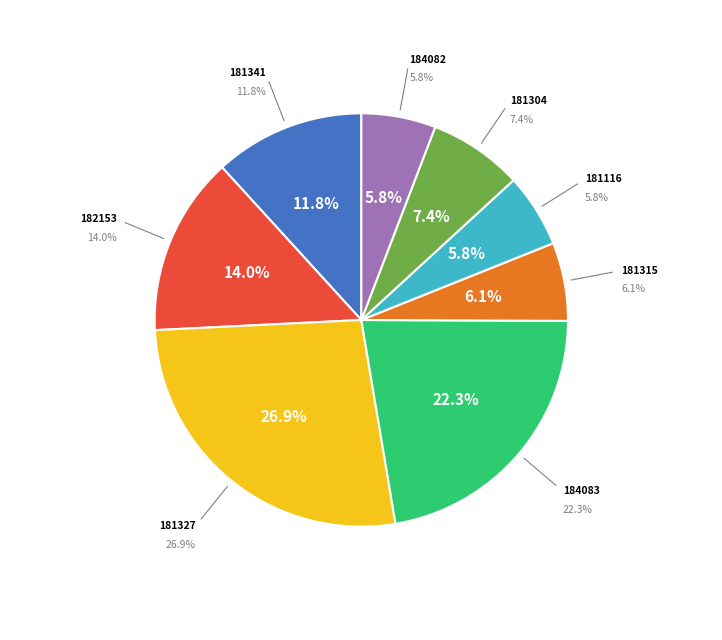

How many slices are in this pie chart?

8